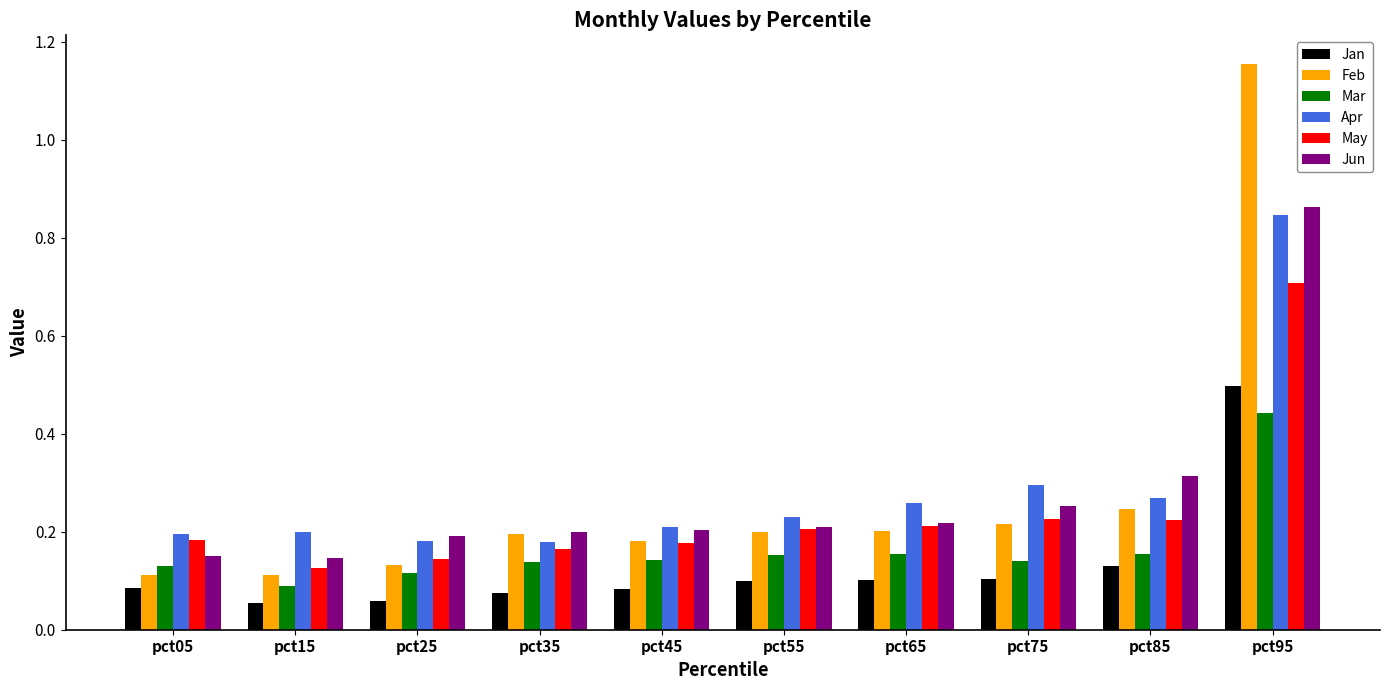

How many Jan values are between 0 and 1?

10